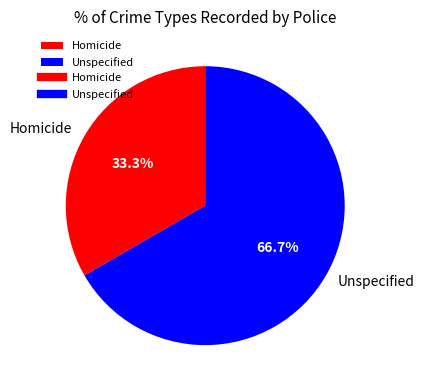

To the nearest percent, what percentage of the pie is Homicide?

33%